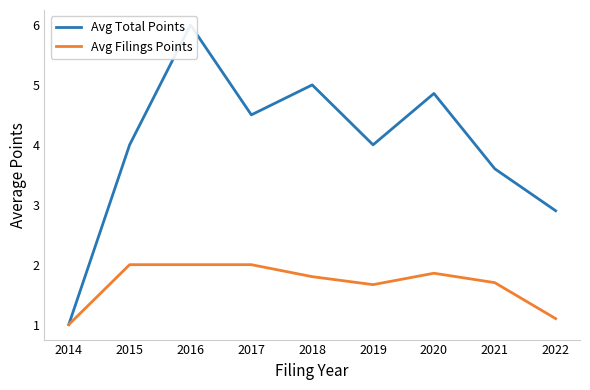

At which category does Avg Filings Points reach its first local peak?

2020